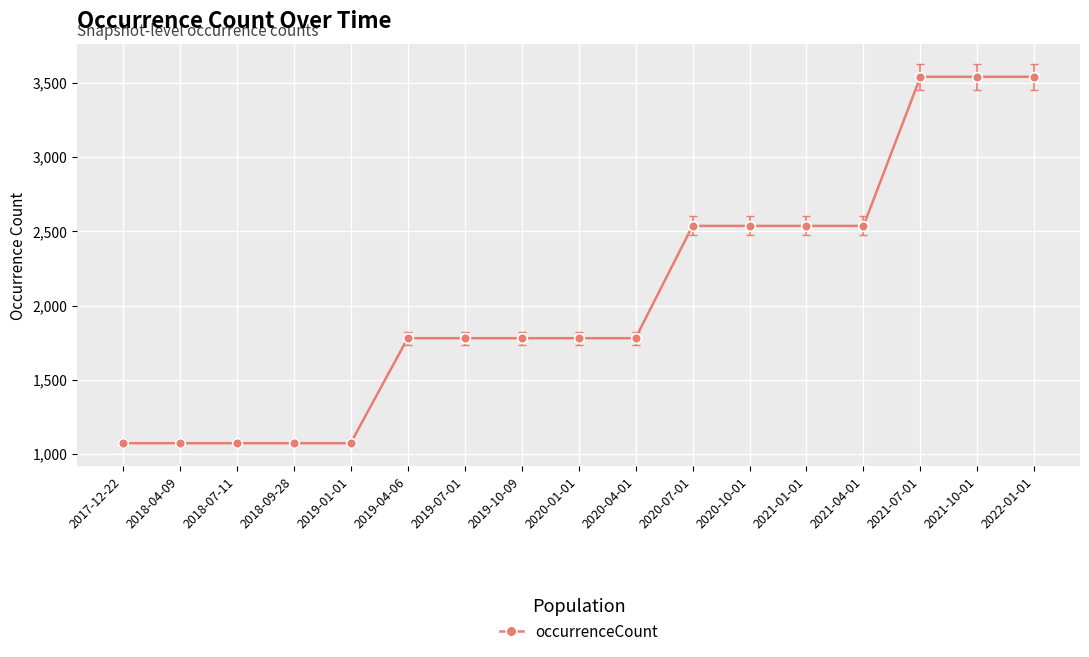

What is the ratio of the value at 2019-01-01 to the value at 2022-01-01?

0.3